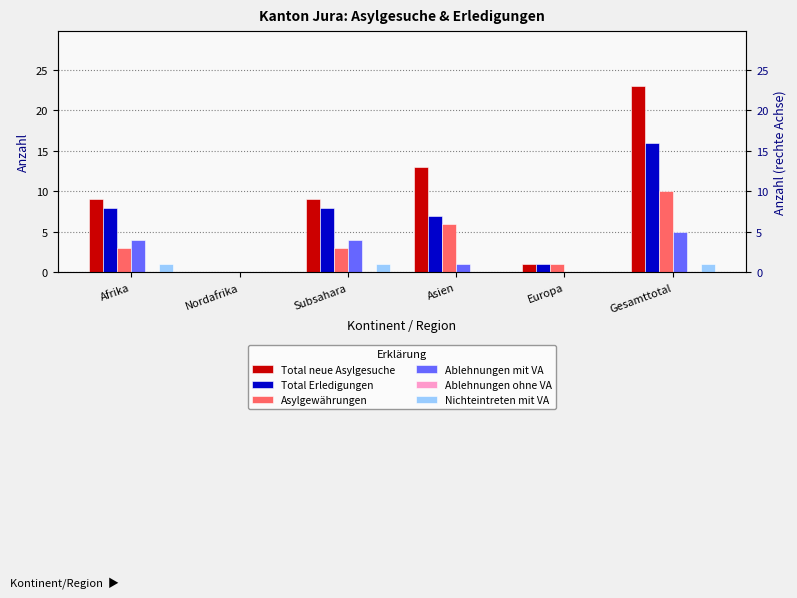

At which category is the sum across all series the highest?

Gesamttotal